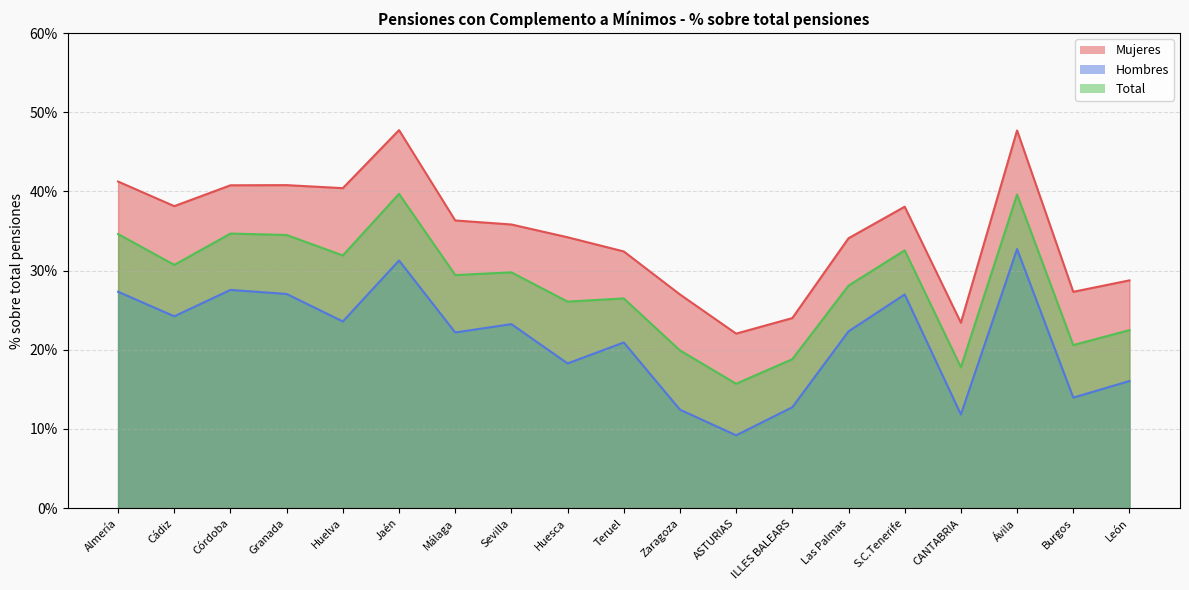

Reading left to right, extract all data points from this chart.

Mujeres: Almería=0.4	Cádiz=0.4	Córdoba=0.4	Granada=0.4	Huelva=0.4	Jaén=0.5	Málaga=0.4	Sevilla=0.4	Huesca=0.3	Teruel=0.3	Zaragoza=0.3	ASTURIAS=0.2	ILLES BALEARS=0.2	Las Palmas=0.3	S.C.Tenerife=0.4	CANTABRIA=0.2	Ávila=0.5	Burgos=0.3	León=0.3
Hombres: Almería=0.3	Cádiz=0.2	Córdoba=0.3	Granada=0.3	Huelva=0.2	Jaén=0.3	Málaga=0.2	Sevilla=0.2	Huesca=0.2	Teruel=0.2	Zaragoza=0.1	ASTURIAS=0.1	ILLES BALEARS=0.1	Las Palmas=0.2	S.C.Tenerife=0.3	CANTABRIA=0.1	Ávila=0.3	Burgos=0.1	León=0.2
Total: Almería=0.3	Cádiz=0.3	Córdoba=0.3	Granada=0.3	Huelva=0.3	Jaén=0.4	Málaga=0.3	Sevilla=0.3	Huesca=0.3	Teruel=0.3	Zaragoza=0.2	ASTURIAS=0.2	ILLES BALEARS=0.2	Las Palmas=0.3	S.C.Tenerife=0.3	CANTABRIA=0.2	Ávila=0.4	Burgos=0.2	León=0.2